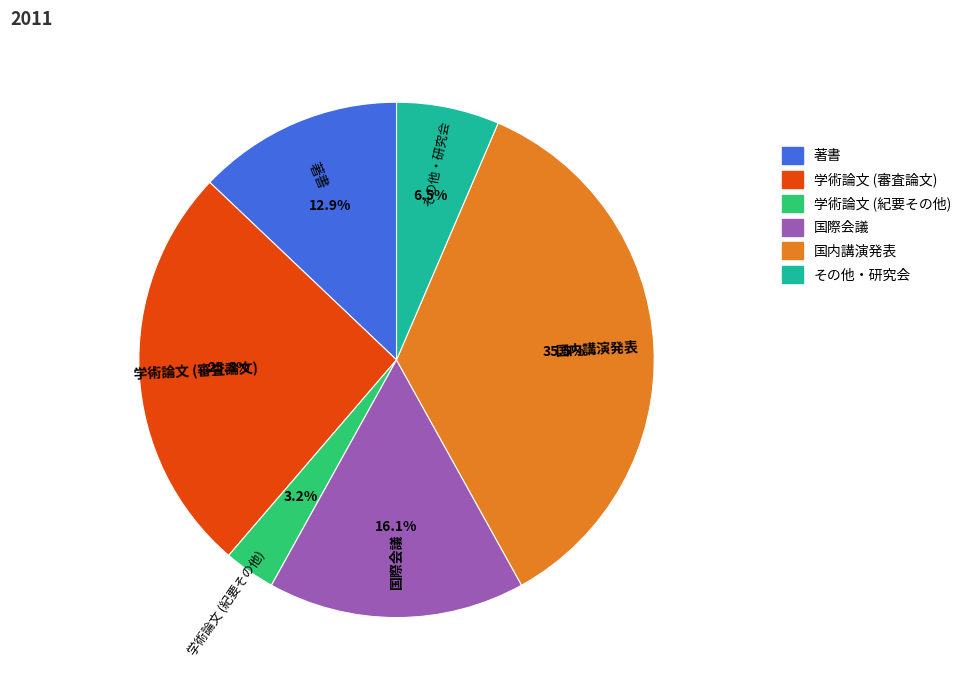

How many segments does this pie chart have?

6